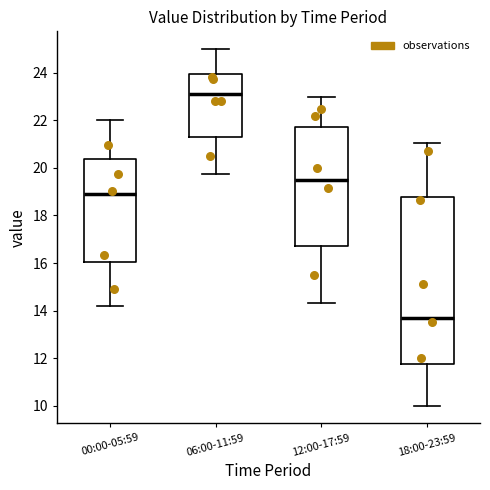

Comparing the boxes themselves (not the whiskers), which one is the tallest?

18:00-23:59